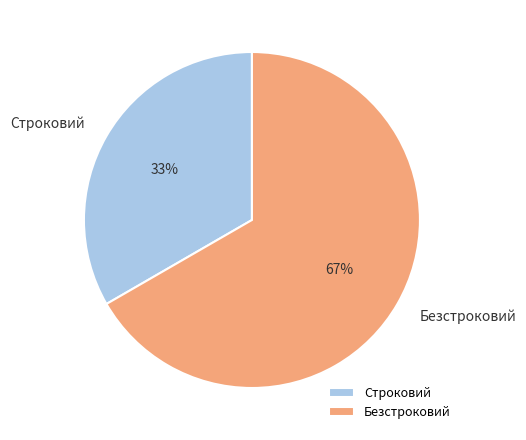

Is it true that Строковий is 22% of the pie?

False